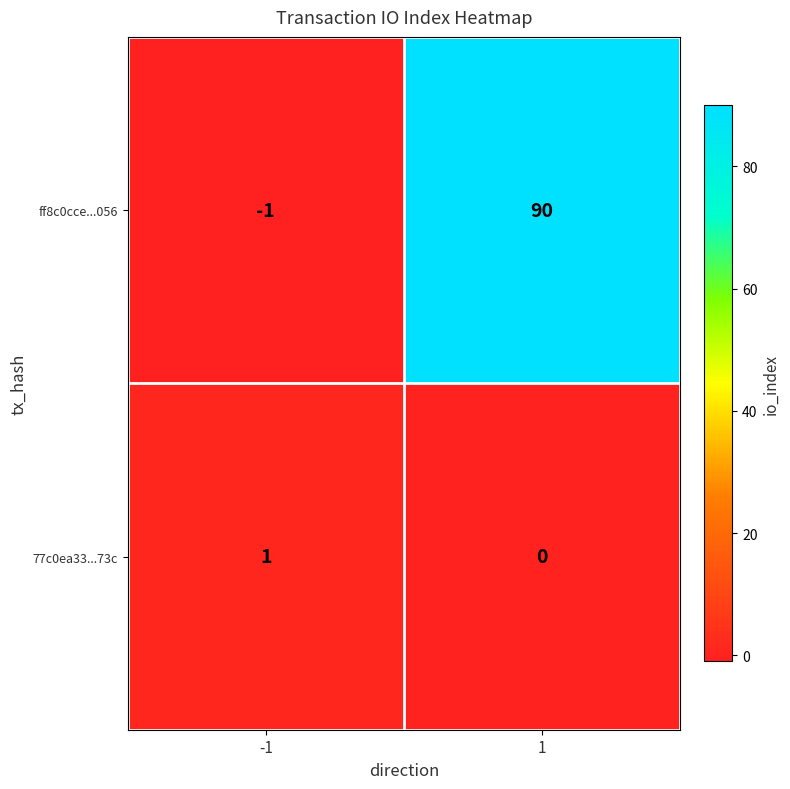

Is it true that ff8c0cce...056 equals 56 at 1?

False